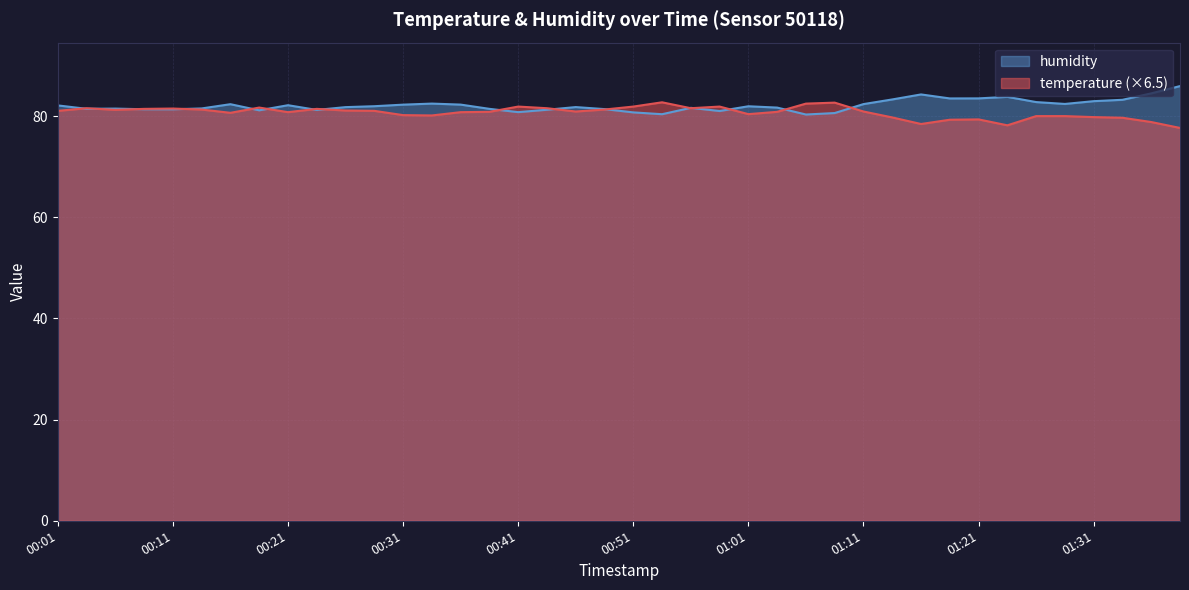

Reading right to left, extract all data points from this chart.

temperature: 01:38=77.7	01:36=78.8	01:33=79.7	01:31=79.8	01:28=80.0	01:26=80.0	01:23=78.2	01:21=79.4	01:18=79.3	01:16=78.5	01:13=79.8	01:11=80.9	01:08=82.7	01:06=82.5	01:04=80.9	01:01=80.4	00:59=81.9	00:56=81.6	00:54=82.7	00:51=81.9	00:49=81.3	00:46=80.9	00:44=81.6	00:41=81.9	00:39=80.9	00:36=80.8	00:34=80.1	00:31=80.2	00:29=81.1	00:26=81.1	00:24=81.4	00:21=80.8	00:18=81.7	00:16=80.7	00:13=81.3	00:11=81.5	00:08=81.4	00:06=81.2	00:03=81.6	00:01=81.1
humidity: 01:38=86.0	01:36=84.5	01:33=83.2	01:31=83.0	01:28=82.4	01:26=82.8	01:23=83.8	01:21=83.5	01:18=83.5	01:16=84.3	01:13=83.3	01:11=82.4	01:08=80.6	01:06=80.3	01:04=81.7	01:01=82.0	00:59=81.0	00:56=81.7	00:54=80.4	00:51=80.8	00:49=81.4	00:46=81.8	00:44=81.3	00:41=80.8	00:39=81.5	00:36=82.3	00:34=82.5	00:31=82.3	00:29=82.0	00:26=81.8	00:24=81.2	00:21=82.2	00:18=81.2	00:16=82.4	00:13=81.5	00:11=81.4	00:08=81.4	00:06=81.5	00:03=81.5	00:01=82.1